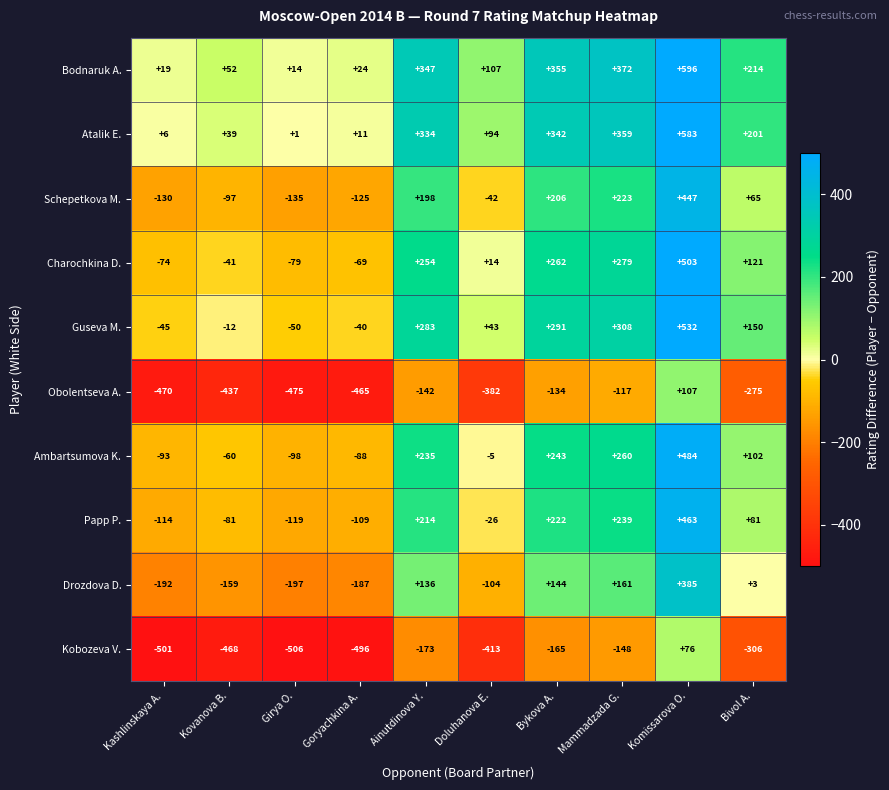

List the series in order of their peak value, highest first.

Bodnaruk A., Atalik E., Guseva M., Charochkina D., Ambartsumova K., Papp P., Schepetkova M., Drozdova D., Obolentseva A., Kobozeva V.